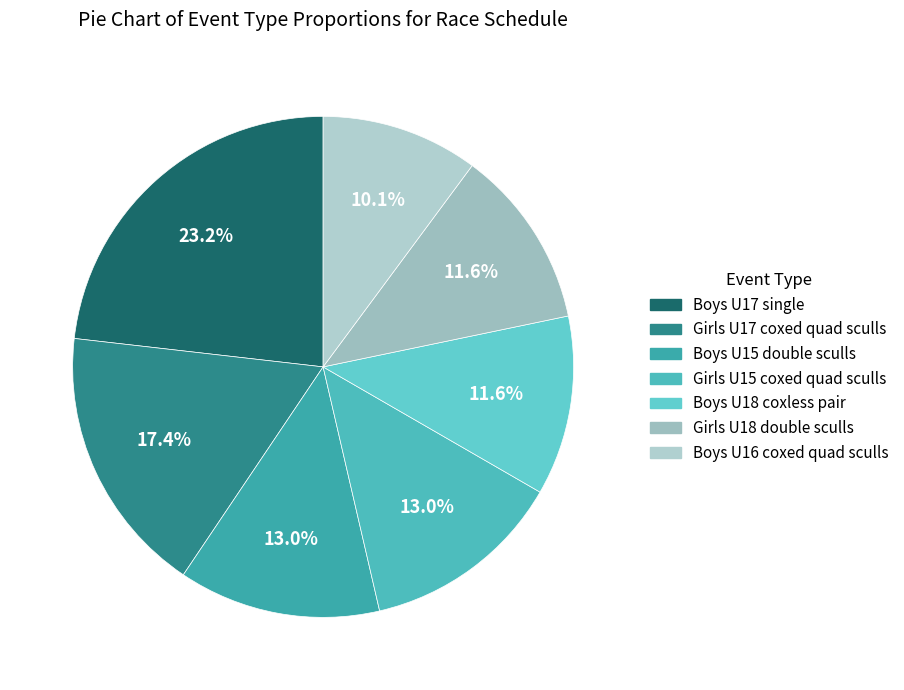

What percentage is the Girls U18 double sculls slice, to the nearest percent?

12%